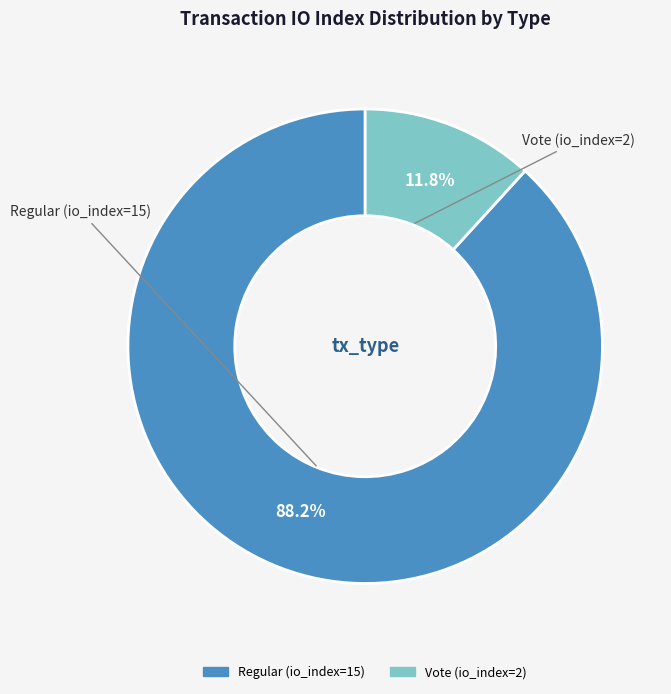

Do Vote (io_index=2) and Regular (io_index=15) together represent more than half of the pie?

Yes